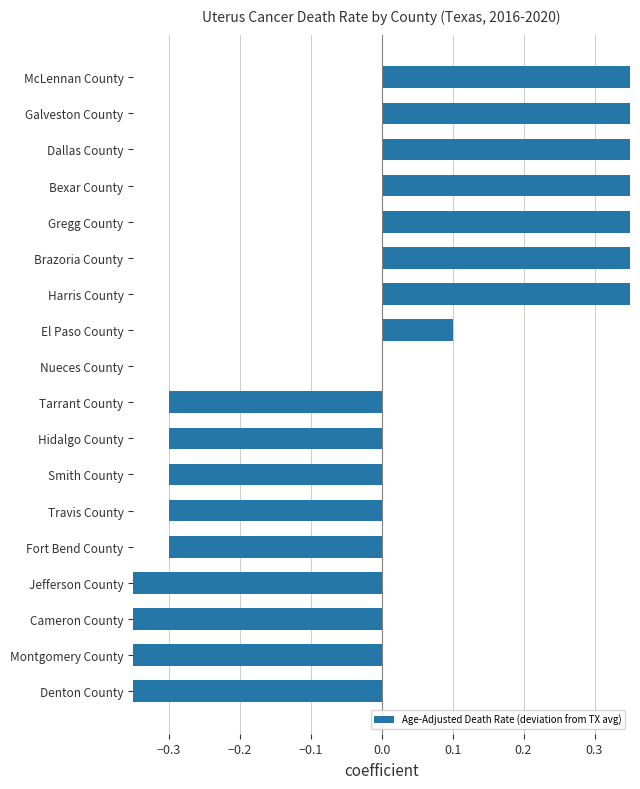

Reading left to right, extract all data points from this chart.

-1.1	-0.9	-0.7	-0.4	-0.3	-0.3	-0.3	-0.3	-0.3	0.0	0.1	0.6	0.7	0.8	0.9	1.1	1.3	1.7